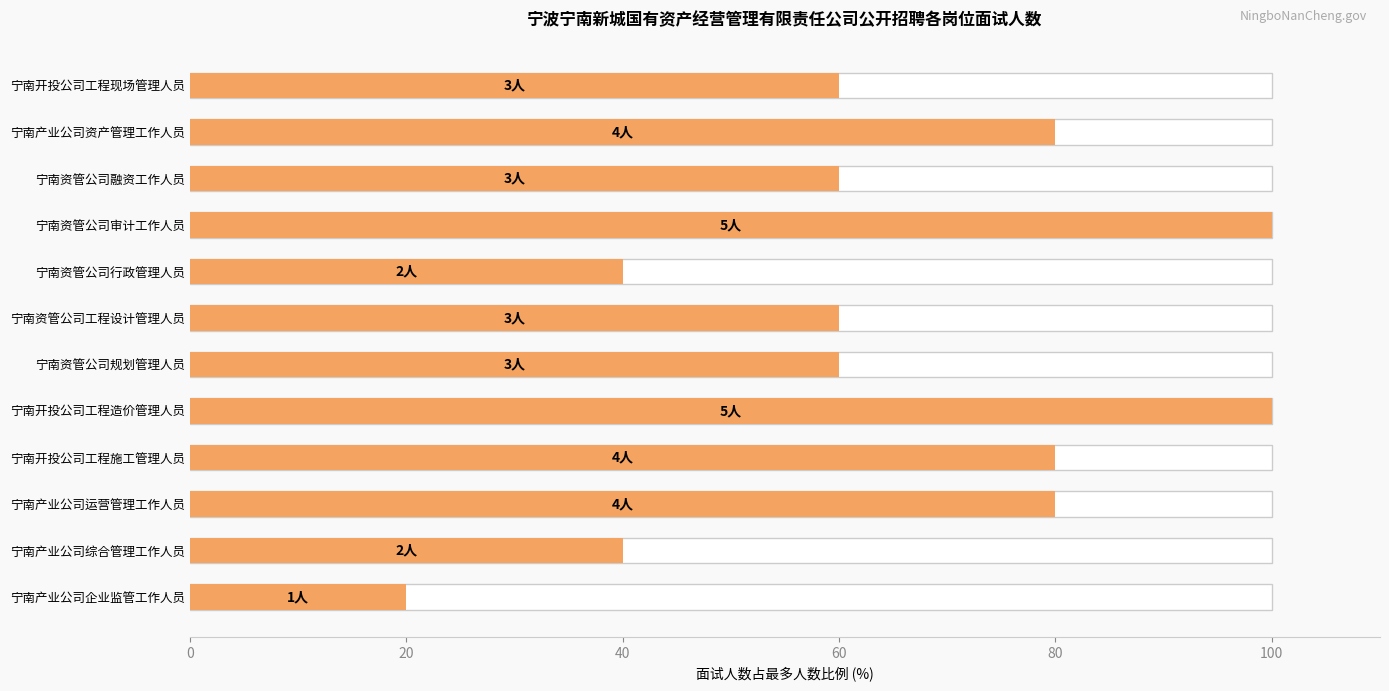

True or false: the data shows 51 at 宁南开投公司工程施工管理人员.

False